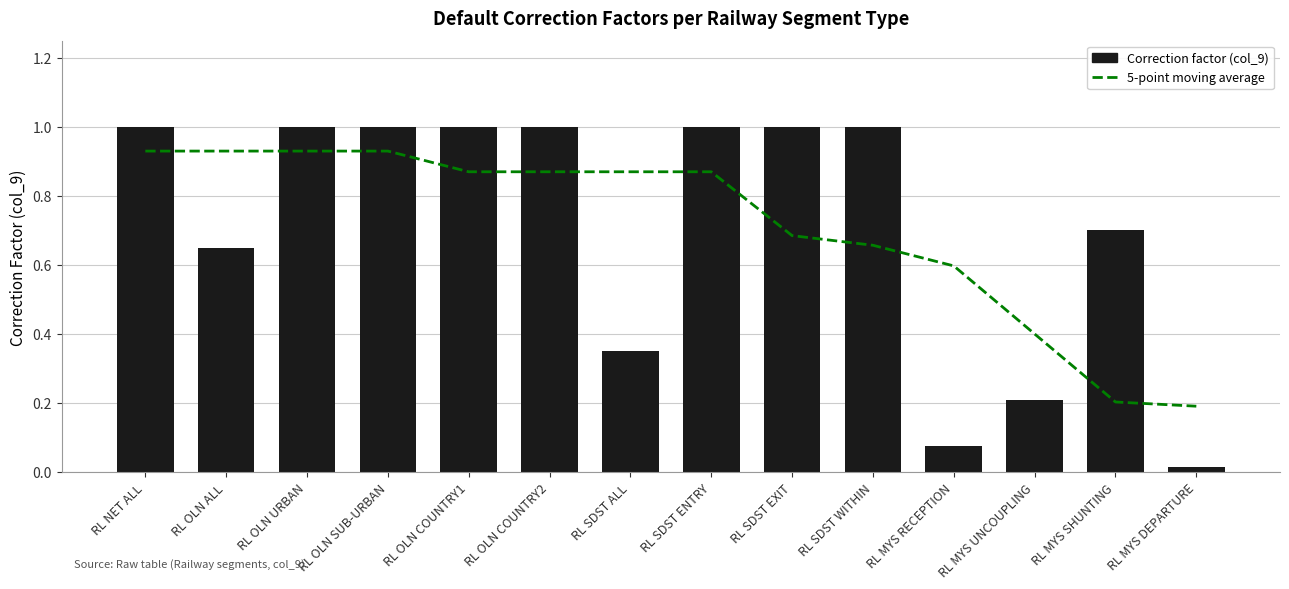

What is the sum of all Correction factor (col_9) values?

10.0